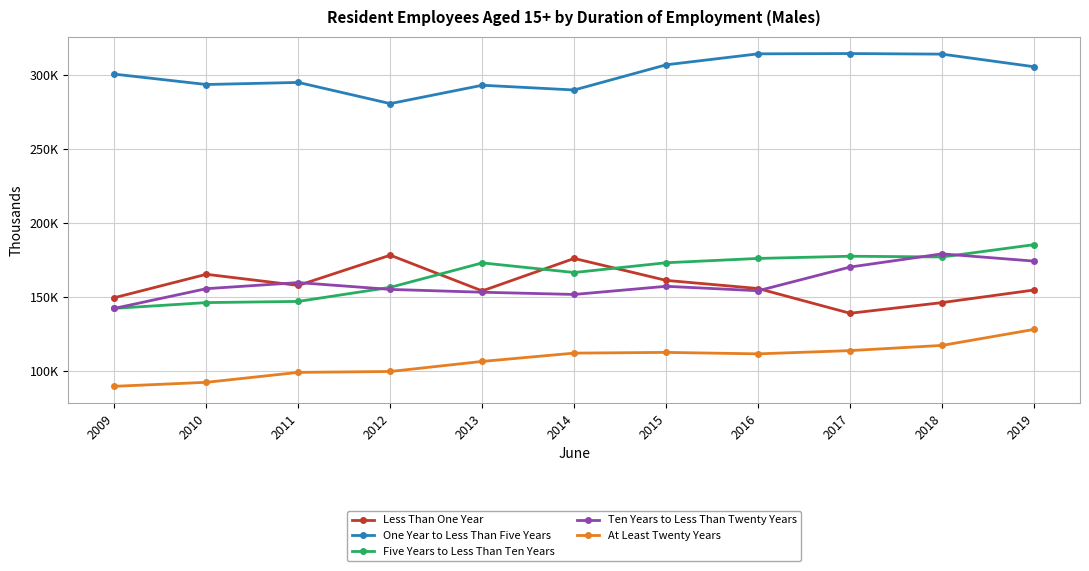

What are all the series names shown in the legend?

Less Than One Year, One Year to Less Than Five Years, Five Years to Less Than Ten Years, Ten Years to Less Than Twenty Years, At Least Twenty Years